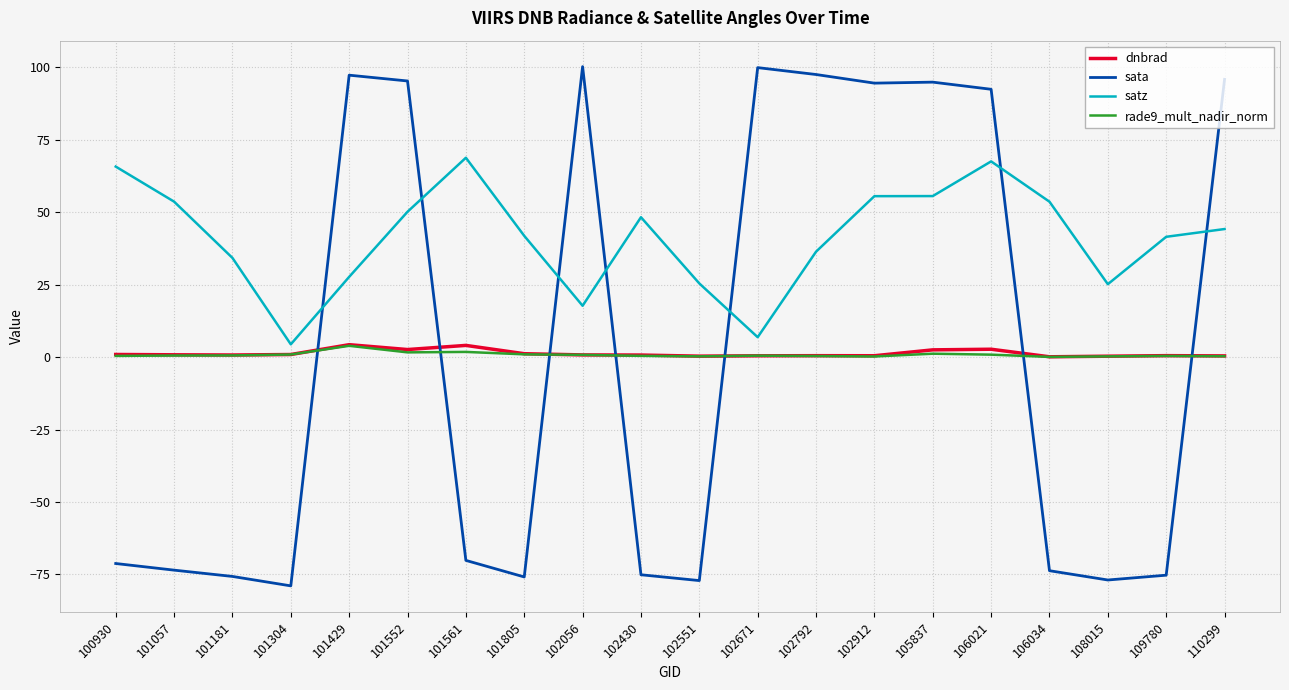

True or false: rade9_mult_nadir_norm and satz intersect in this chart.

False